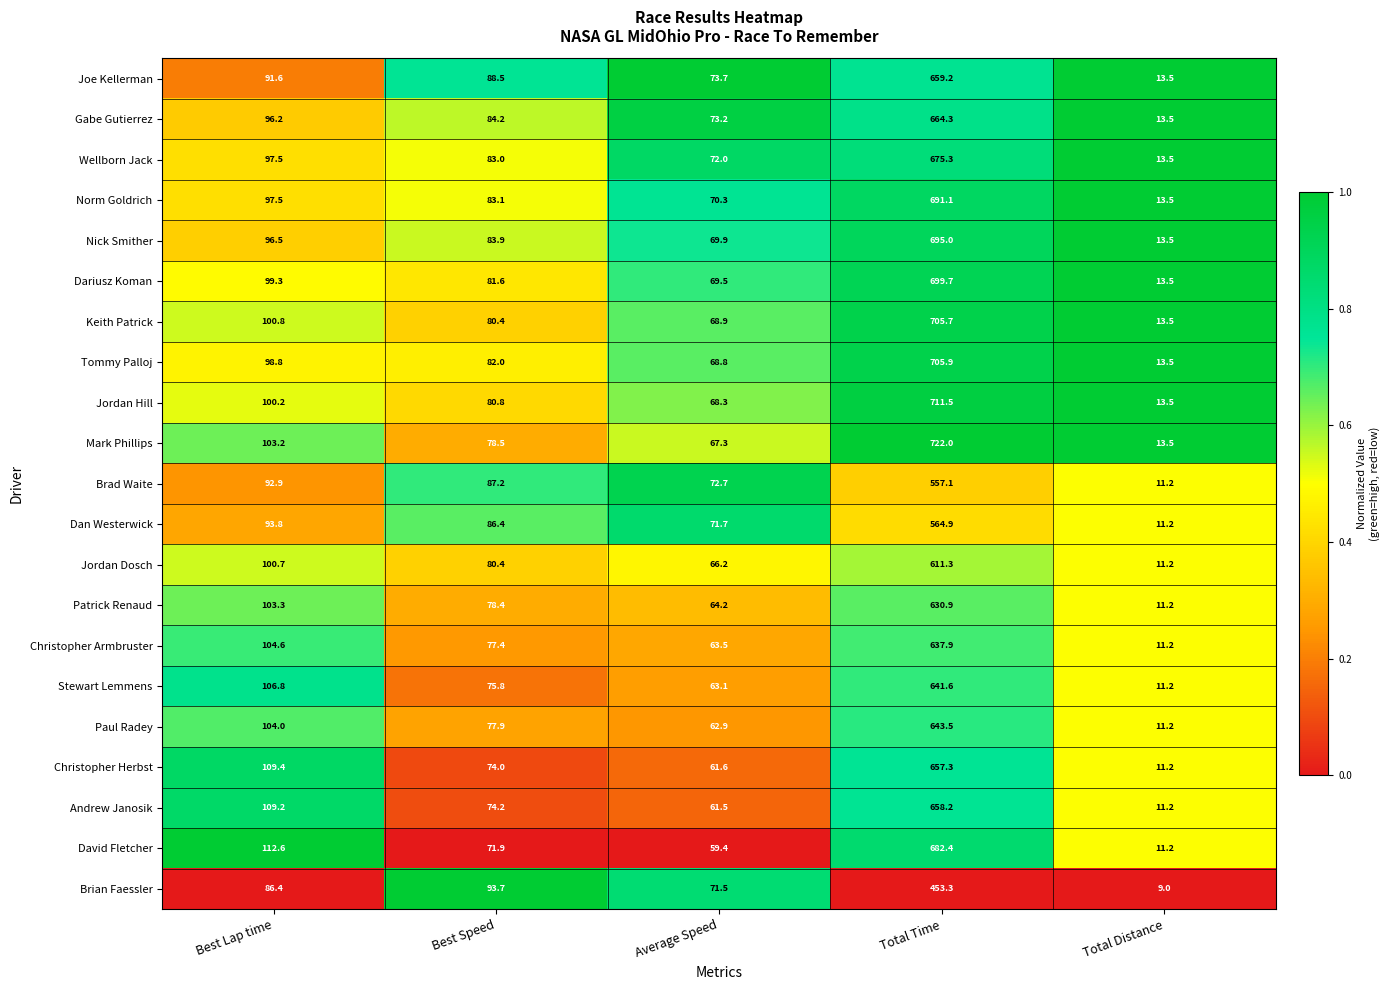

List the series in order of their peak value, lowest first.

Brian Faessler, Brad Waite, Dan Westerwick, Jordan Dosch, Patrick Renaud, Christopher Armbruster, Stewart Lemmens, Paul Radey, Christopher Herbst, Andrew Janosik, Joe Kellerman, Gabe Gutierrez, Wellborn Jack, David Fletcher, Norm Goldrich, Nick Smither, Dariusz Koman, Keith Patrick, Tommy Palloj, Jordan Hill, Mark Phillips